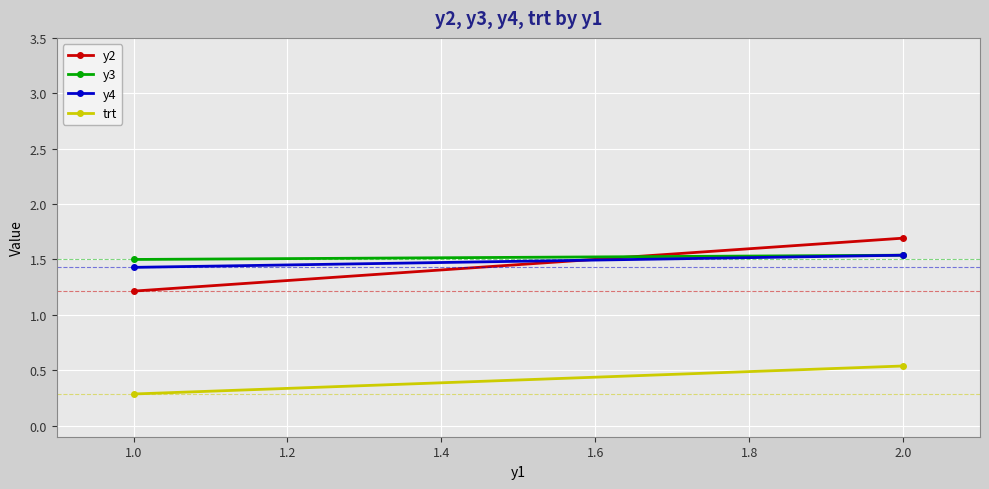

What is the average value of the y2 series?

1.5